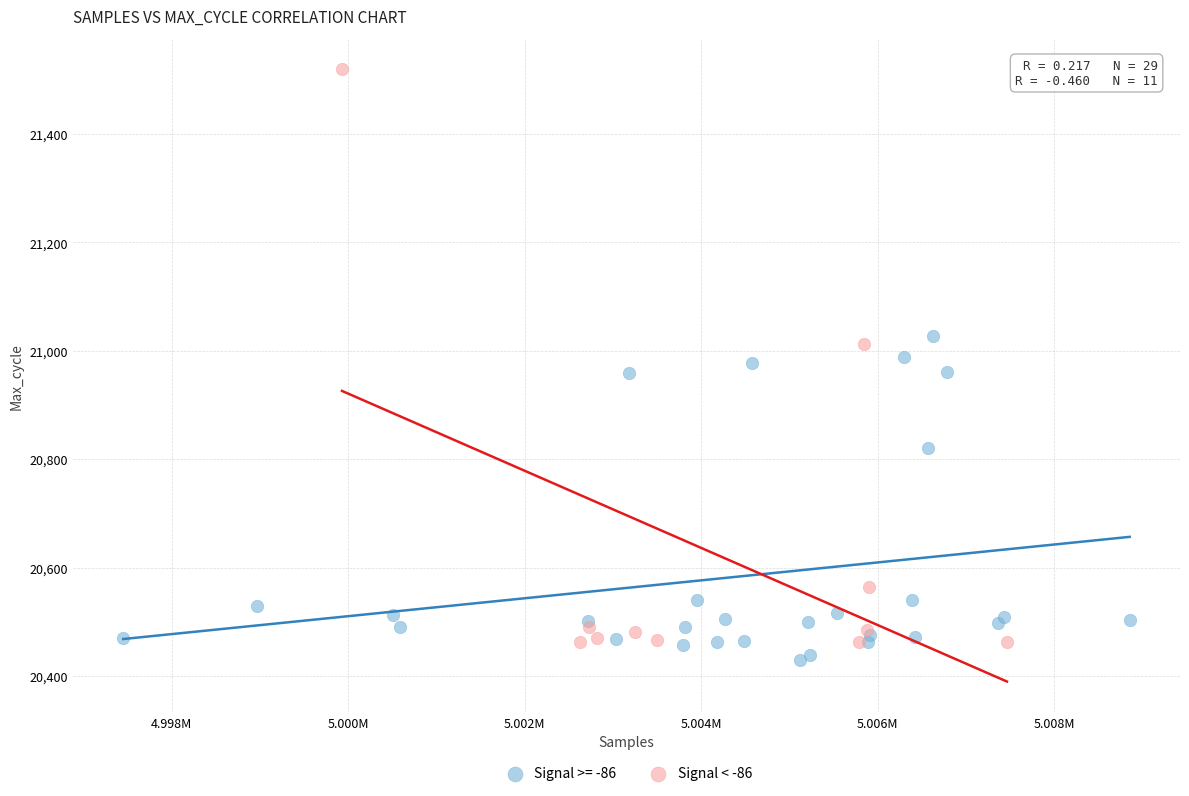

Which series has the widest spread of Y values?

Signal < -86